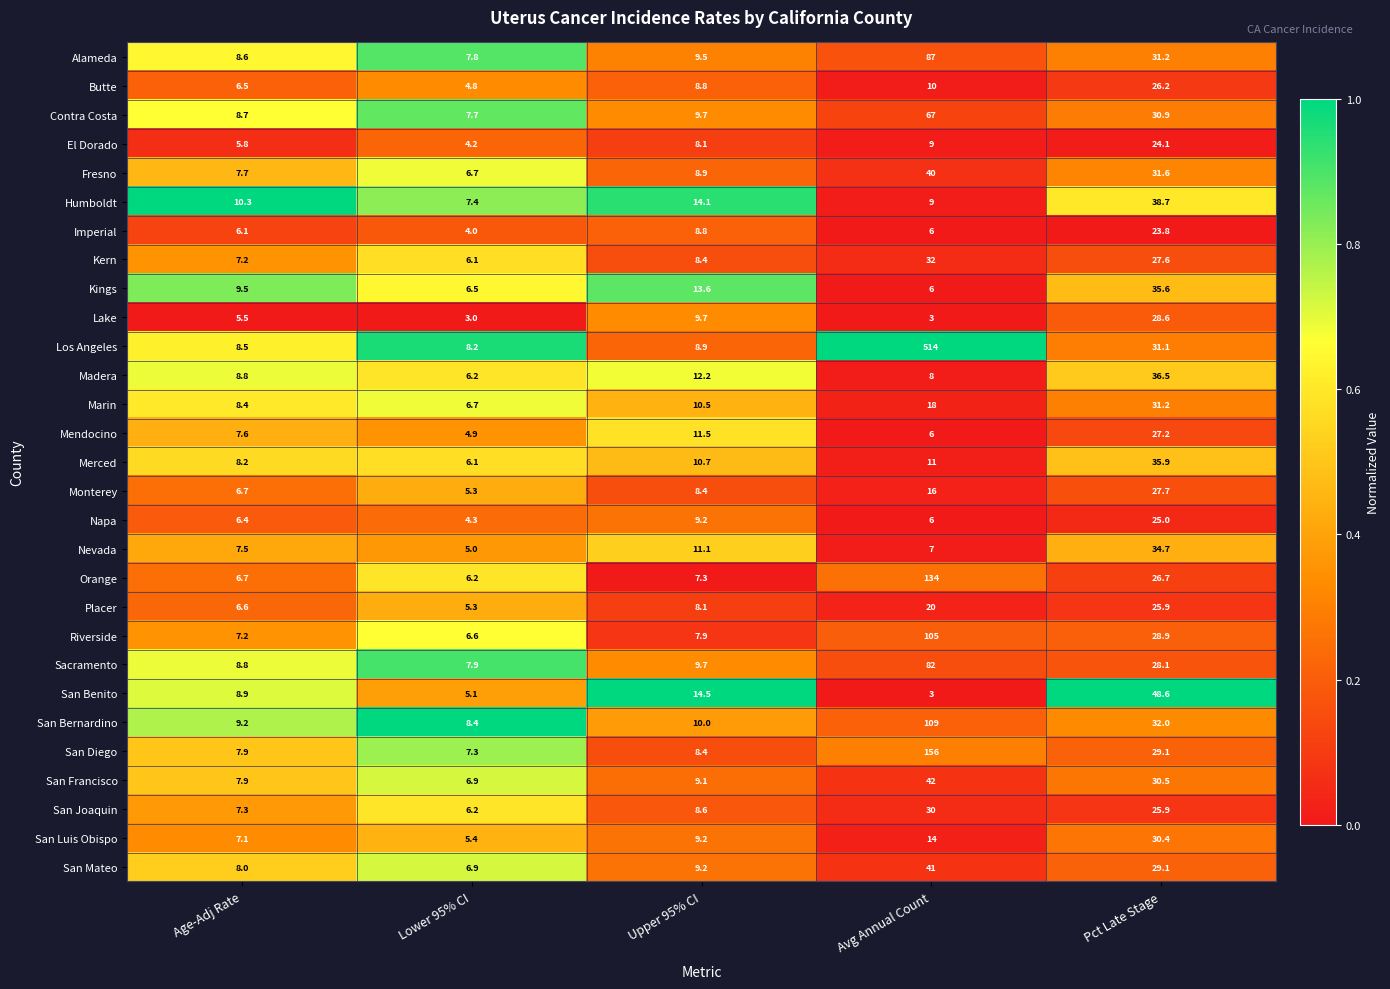

List the series in order of their peak value, lowest first.

Imperial, El Dorado, Napa, Placer, Butte, Mendocino, Monterey, Lake, San Joaquin, San Luis Obispo, Marin, Kern, Nevada, Kings, Merced, Madera, Humboldt, Fresno, San Mateo, San Francisco, San Benito, Contra Costa, Sacramento, Alameda, Riverside, San Bernardino, Orange, San Diego, Los Angeles